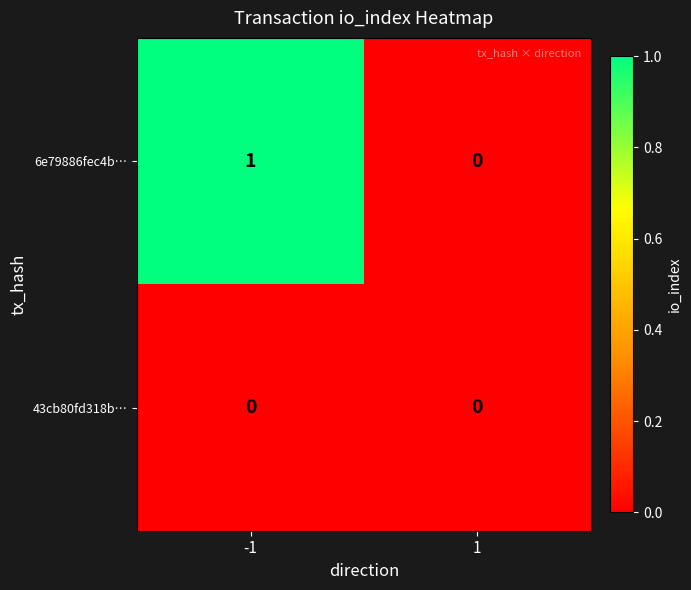

List the labels in order of 6e79886fec4b… value, largest first.

-1, 1